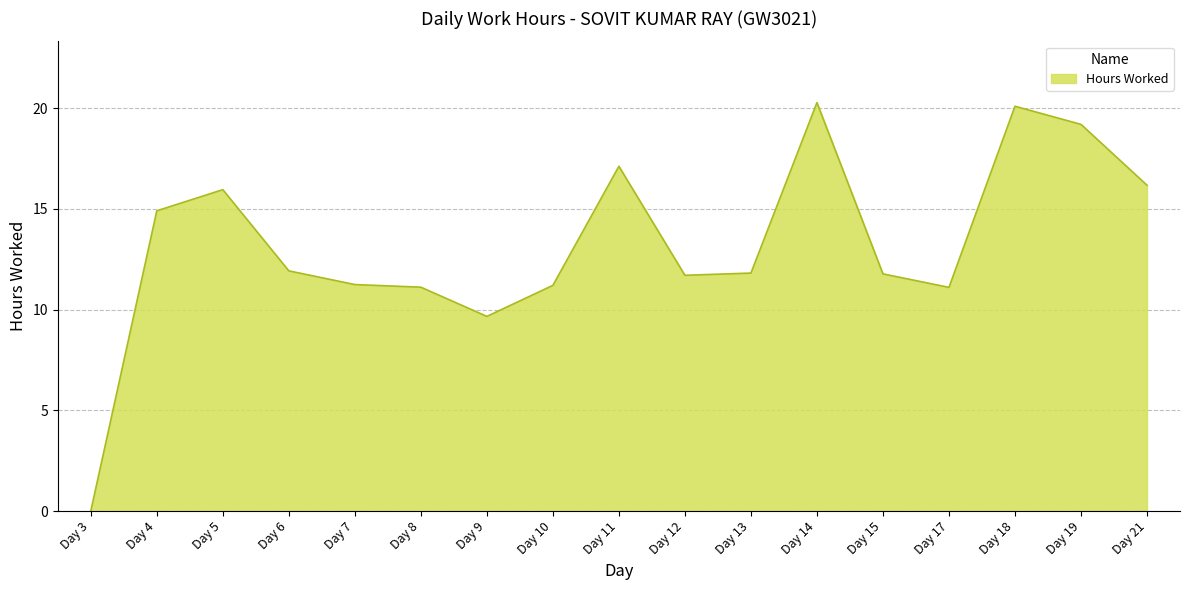

Between Day 18 and Day 8, which is larger?

Day 18